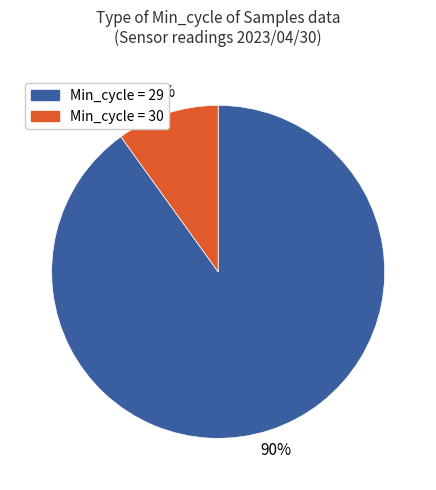

To the nearest percent, what is the average slice percentage?

50%